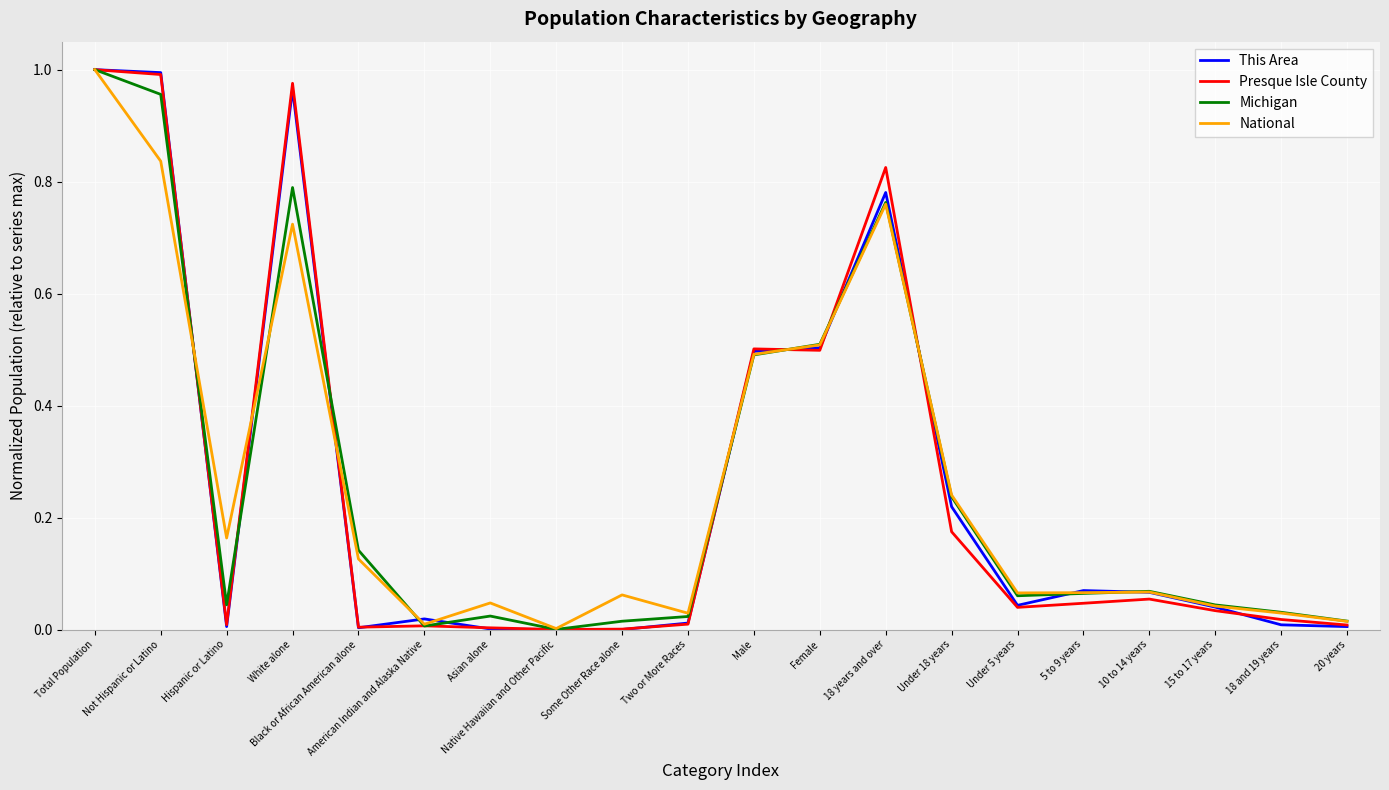

At which category is the sum across all series the highest?

Total Population